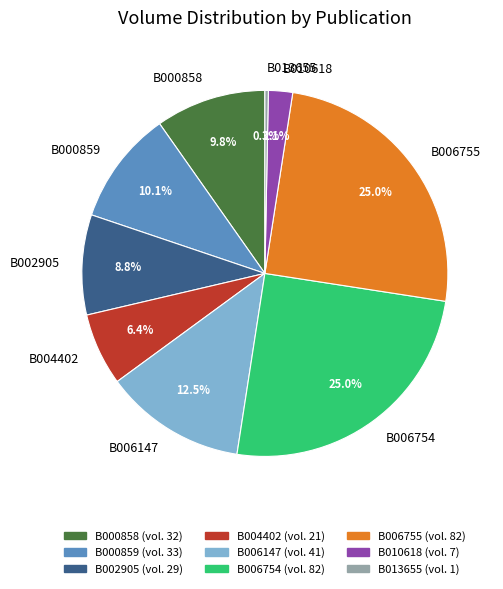

Is there any slice that represents more than half of the pie?

No